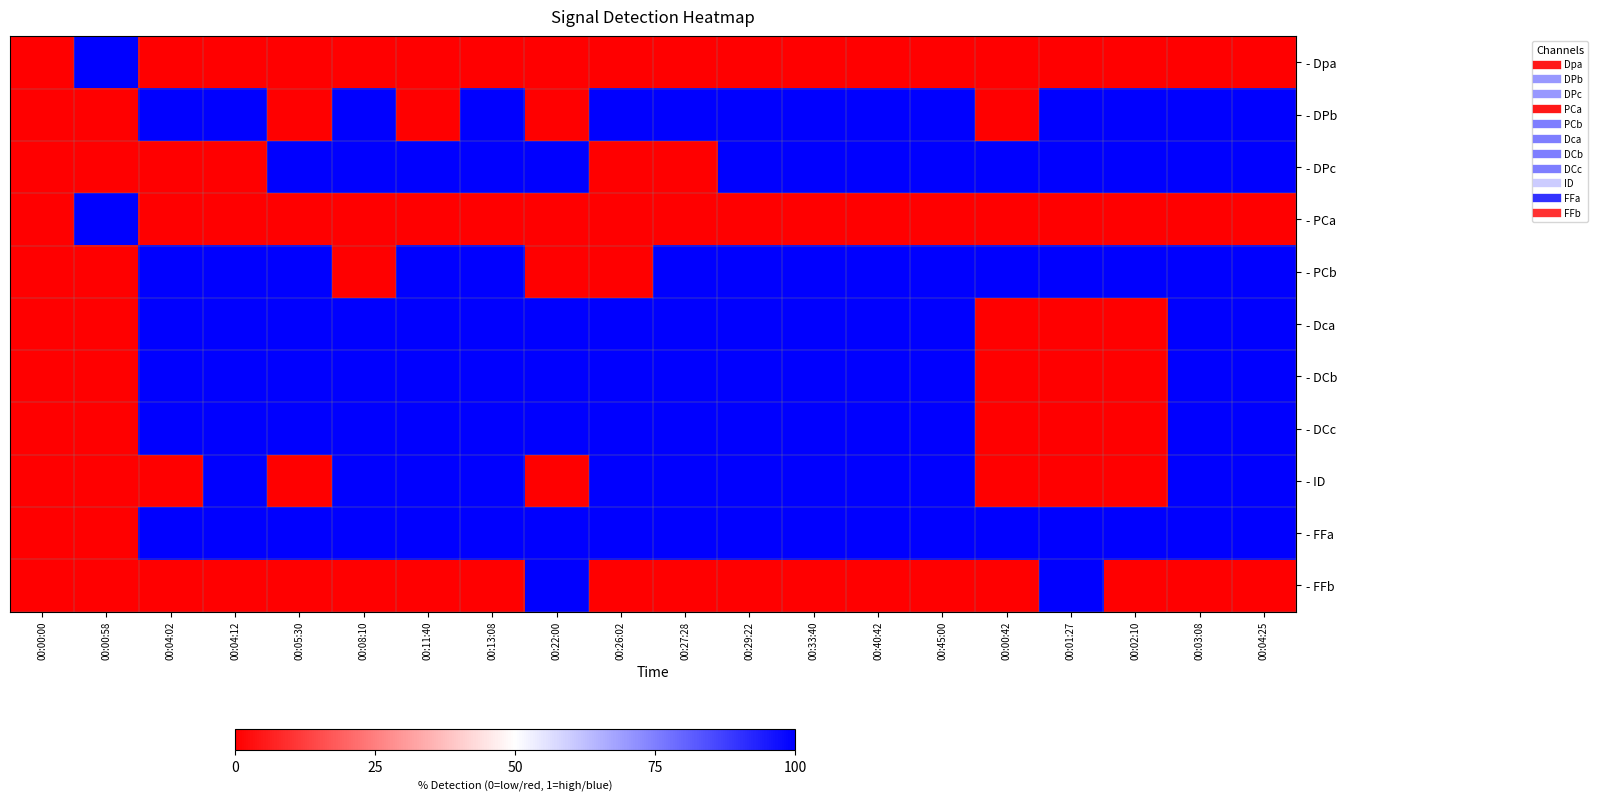

Reading left to right, extract all data points from this chart.

- Dpa: 00:00:00=0	00:00:58=1	00:04:02=0	00:04:12=0	00:05:30=0	00:08:10=0	00:11:40=0	00:13:08=0	00:22:00=0	00:26:02=0	00:27:28=0	00:29:22=0	00:33:40=0	00:40:42=0	00:45:00=0	00:00:42=0	00:01:27=0	00:02:10=0	00:03:08=0	00:04:25=0
- DPb: 00:00:00=0	00:00:58=0	00:04:02=1	00:04:12=1	00:05:30=0	00:08:10=1	00:11:40=0	00:13:08=1	00:22:00=0	00:26:02=1	00:27:28=1	00:29:22=1	00:33:40=1	00:40:42=1	00:45:00=1	00:00:42=0	00:01:27=1	00:02:10=1	00:03:08=1	00:04:25=1
- DPc: 00:00:00=0	00:00:58=0	00:04:02=0	00:04:12=0	00:05:30=1	00:08:10=1	00:11:40=1	00:13:08=1	00:22:00=1	00:26:02=0	00:27:28=0	00:29:22=1	00:33:40=1	00:40:42=1	00:45:00=1	00:00:42=1	00:01:27=1	00:02:10=1	00:03:08=1	00:04:25=1
- PCa: 00:00:00=0	00:00:58=1	00:04:02=0	00:04:12=0	00:05:30=0	00:08:10=0	00:11:40=0	00:13:08=0	00:22:00=0	00:26:02=0	00:27:28=0	00:29:22=0	00:33:40=0	00:40:42=0	00:45:00=0	00:00:42=0	00:01:27=0	00:02:10=0	00:03:08=0	00:04:25=0
- PCb: 00:00:00=0	00:00:58=0	00:04:02=1	00:04:12=1	00:05:30=1	00:08:10=0	00:11:40=1	00:13:08=1	00:22:00=0	00:26:02=0	00:27:28=1	00:29:22=1	00:33:40=1	00:40:42=1	00:45:00=1	00:00:42=1	00:01:27=1	00:02:10=1	00:03:08=1	00:04:25=1
- Dca: 00:00:00=0	00:00:58=0	00:04:02=1	00:04:12=1	00:05:30=1	00:08:10=1	00:11:40=1	00:13:08=1	00:22:00=1	00:26:02=1	00:27:28=1	00:29:22=1	00:33:40=1	00:40:42=1	00:45:00=1	00:00:42=0	00:01:27=0	00:02:10=0	00:03:08=1	00:04:25=1
- DCb: 00:00:00=0	00:00:58=0	00:04:02=1	00:04:12=1	00:05:30=1	00:08:10=1	00:11:40=1	00:13:08=1	00:22:00=1	00:26:02=1	00:27:28=1	00:29:22=1	00:33:40=1	00:40:42=1	00:45:00=1	00:00:42=0	00:01:27=0	00:02:10=0	00:03:08=1	00:04:25=1
- DCc: 00:00:00=0	00:00:58=0	00:04:02=1	00:04:12=1	00:05:30=1	00:08:10=1	00:11:40=1	00:13:08=1	00:22:00=1	00:26:02=1	00:27:28=1	00:29:22=1	00:33:40=1	00:40:42=1	00:45:00=1	00:00:42=0	00:01:27=0	00:02:10=0	00:03:08=1	00:04:25=1
- ID: 00:00:00=0	00:00:58=0	00:04:02=0	00:04:12=1	00:05:30=0	00:08:10=1	00:11:40=1	00:13:08=1	00:22:00=0	00:26:02=1	00:27:28=1	00:29:22=1	00:33:40=1	00:40:42=1	00:45:00=1	00:00:42=0	00:01:27=0	00:02:10=0	00:03:08=1	00:04:25=1
- FFa: 00:00:00=0	00:00:58=0	00:04:02=1	00:04:12=1	00:05:30=1	00:08:10=1	00:11:40=1	00:13:08=1	00:22:00=1	00:26:02=1	00:27:28=1	00:29:22=1	00:33:40=1	00:40:42=1	00:45:00=1	00:00:42=1	00:01:27=1	00:02:10=1	00:03:08=1	00:04:25=1
- FFb: 00:00:00=0	00:00:58=0	00:04:02=0	00:04:12=0	00:05:30=0	00:08:10=0	00:11:40=0	00:13:08=0	00:22:00=1	00:26:02=0	00:27:28=0	00:29:22=0	00:33:40=0	00:40:42=0	00:45:00=0	00:00:42=0	00:01:27=1	00:02:10=0	00:03:08=0	00:04:25=0